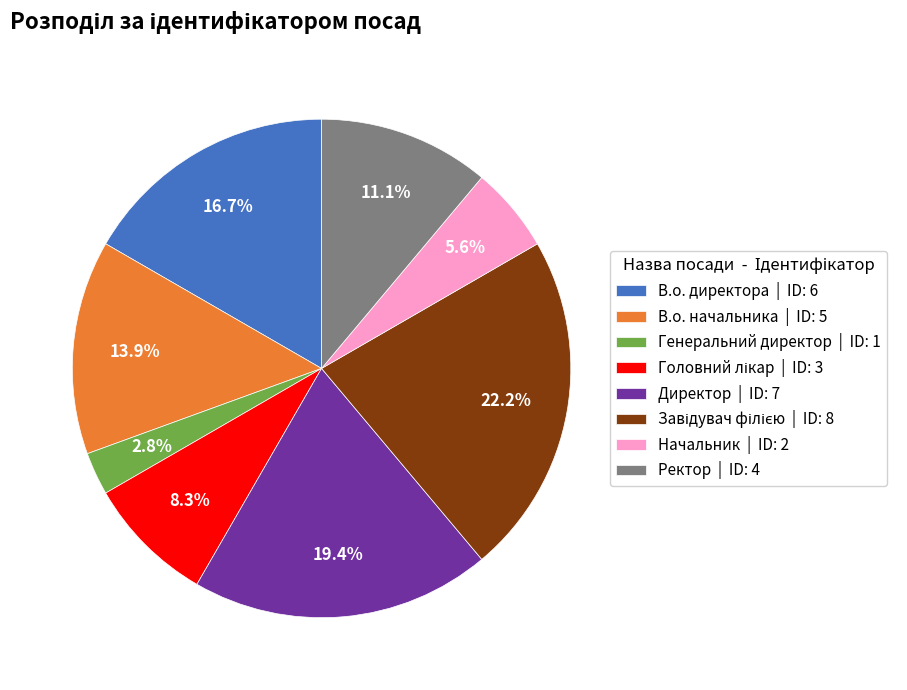

To the nearest percent, what portion does Ректор represent?

11%